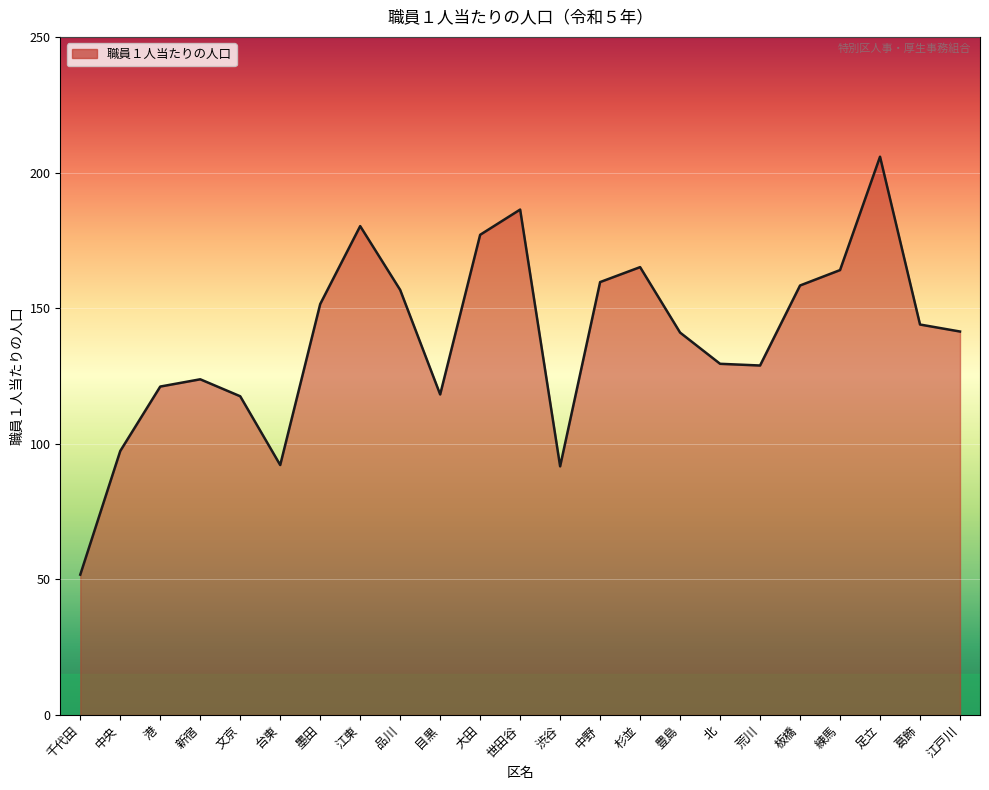

What is the ratio of the value at 台東 to the value at 足立?

0.4